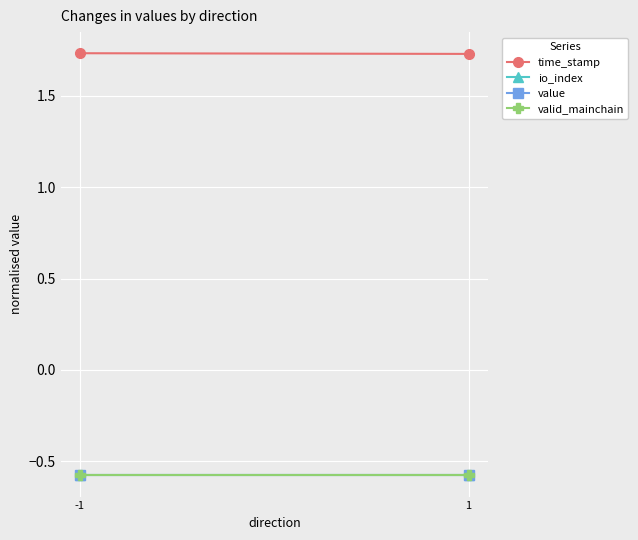

How many data points does each series have?

2